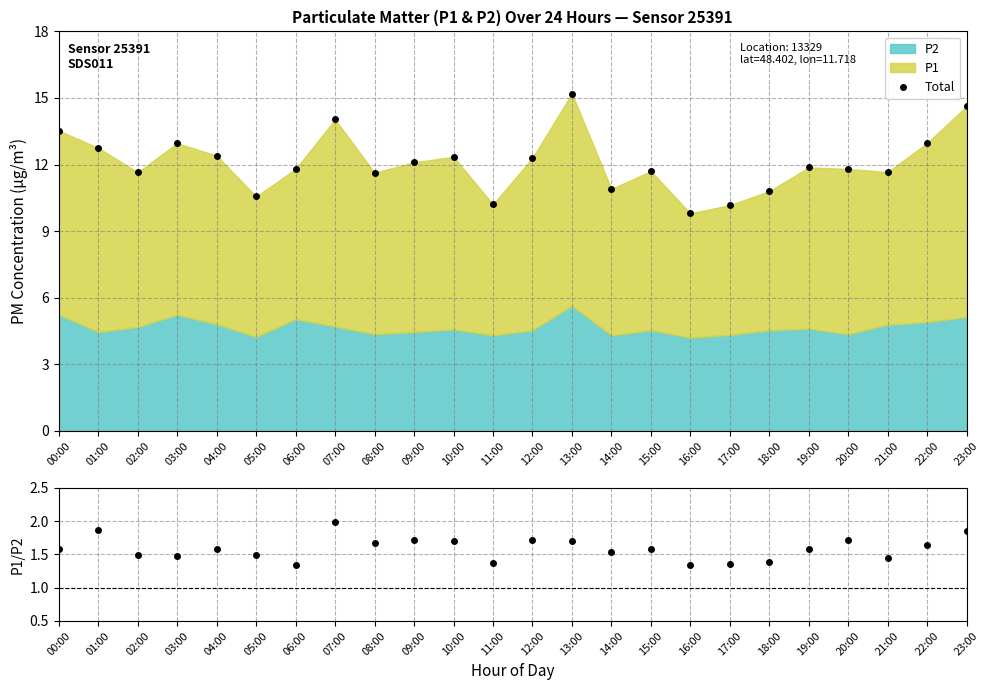

True or false: Total and P1/P2 cross at least once.

False